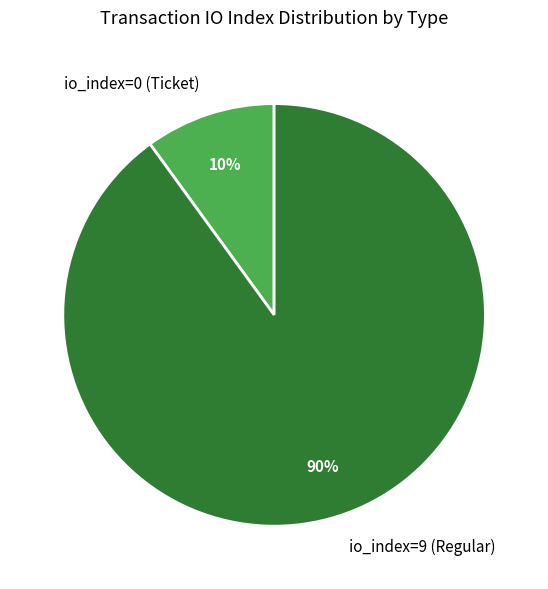

Count the number of slices in the pie.

2